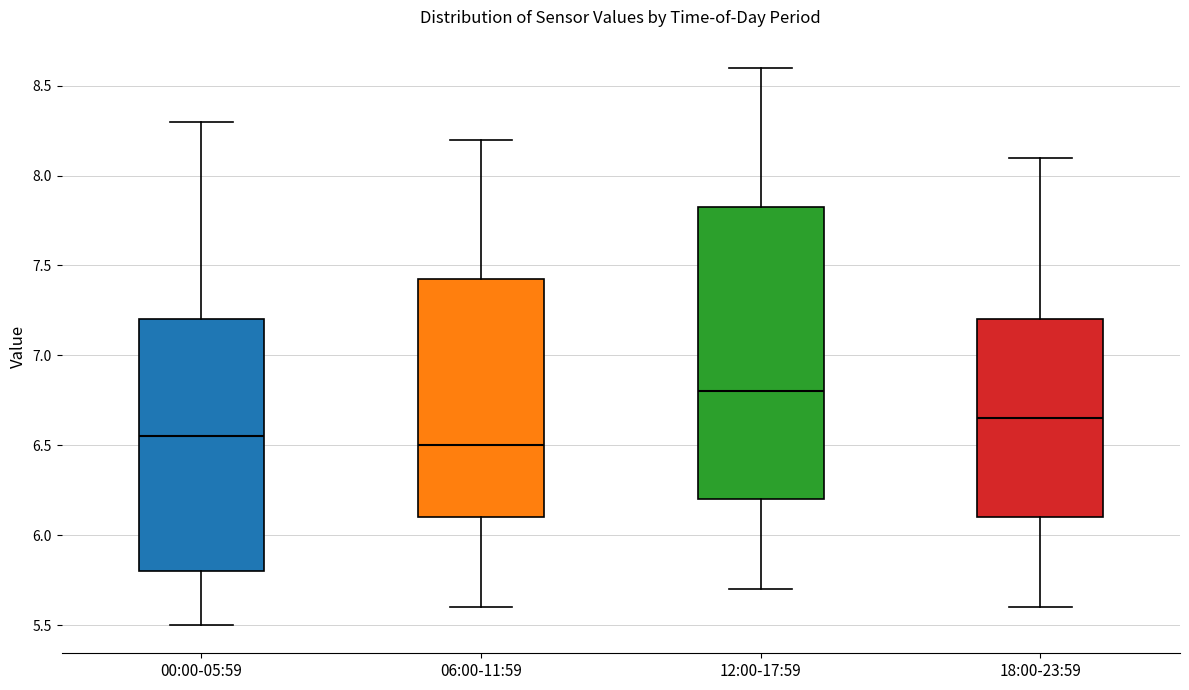

Which box's median line is the highest?

12:00-17:59